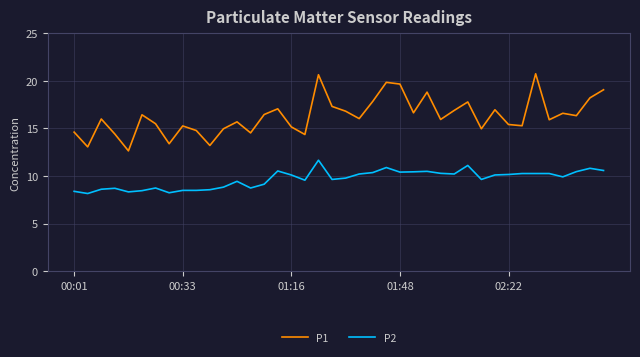

What is the highest value of the P2 series?

11.7